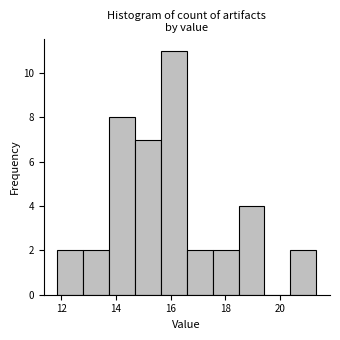

Reading left to right, list every bar in this chart as the range it spans on the x-axis followed by its height. Neither the bar edges nor the heights are printed on the chart, so give them approximately, as read against the axes.

11.8 to 12.8: 2
12.8 to 13.8: 2
13.8 to 14.6: 8
14.6 to 15.6: 7
15.6 to 16.6: 11
16.6 to 17.6: 2
17.6 to 18.4: 2
18.4 to 19.4: 4
19.4 to 20.4: 0
20.4 to 21.4: 2